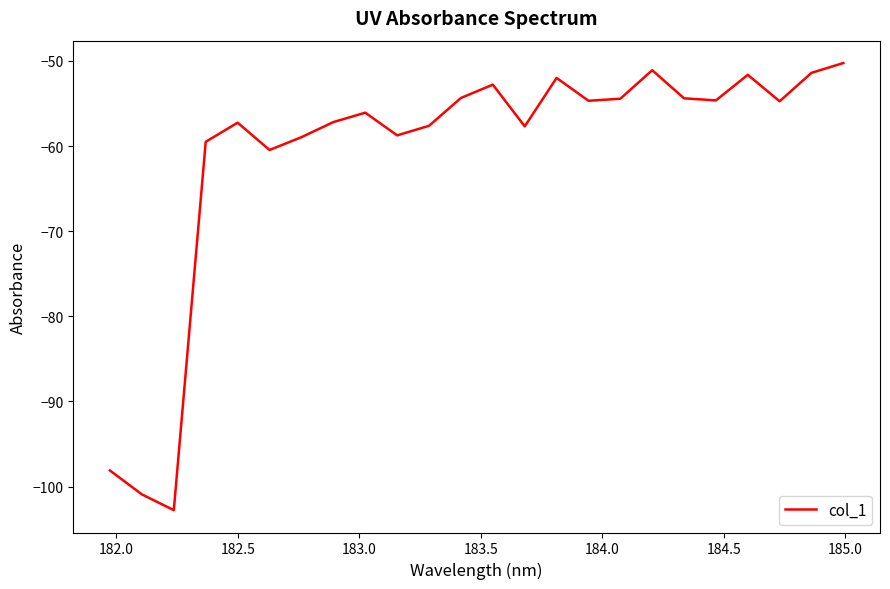

What is the maximum value shown in the chart?

-50.2